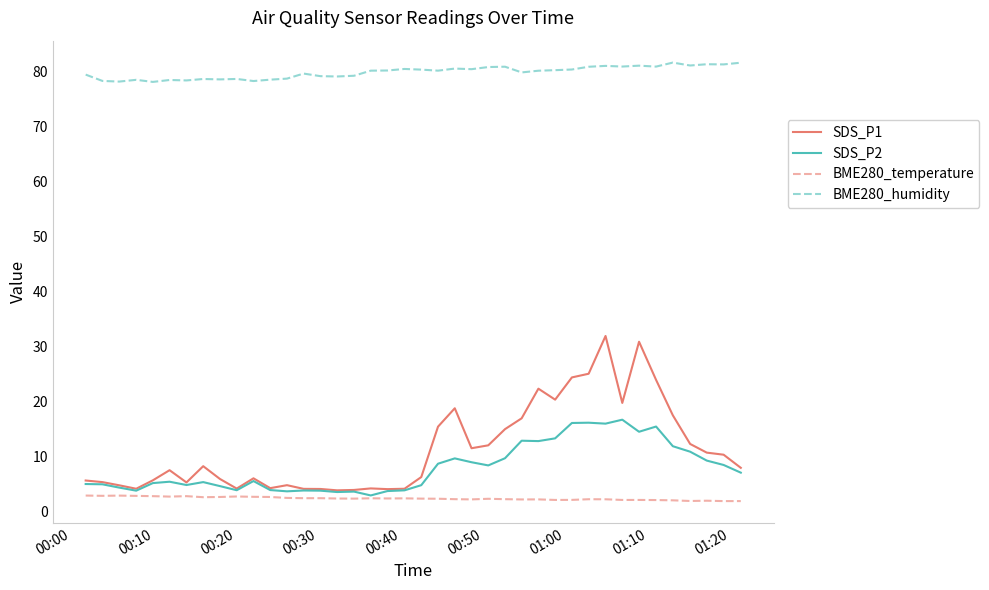

What is the highest value of the BME280_humidity series?

81.7